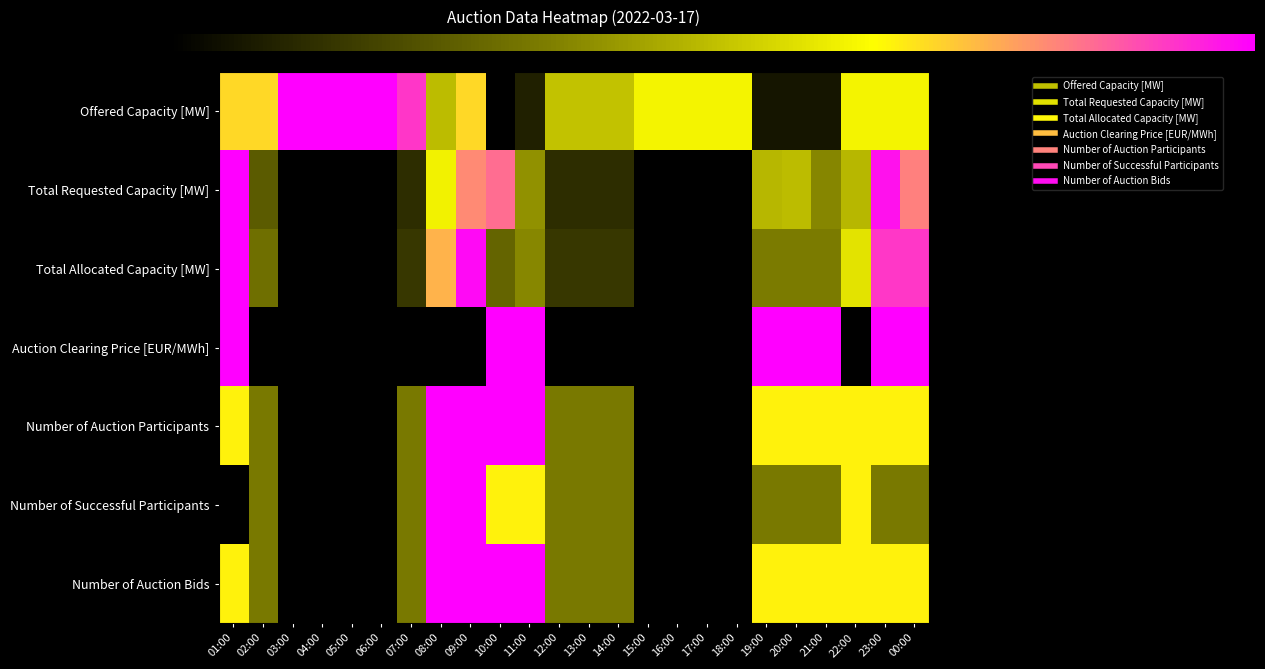

Which series changed the most between 01:00 and 03:00?

Total Requested Capacity [MW]